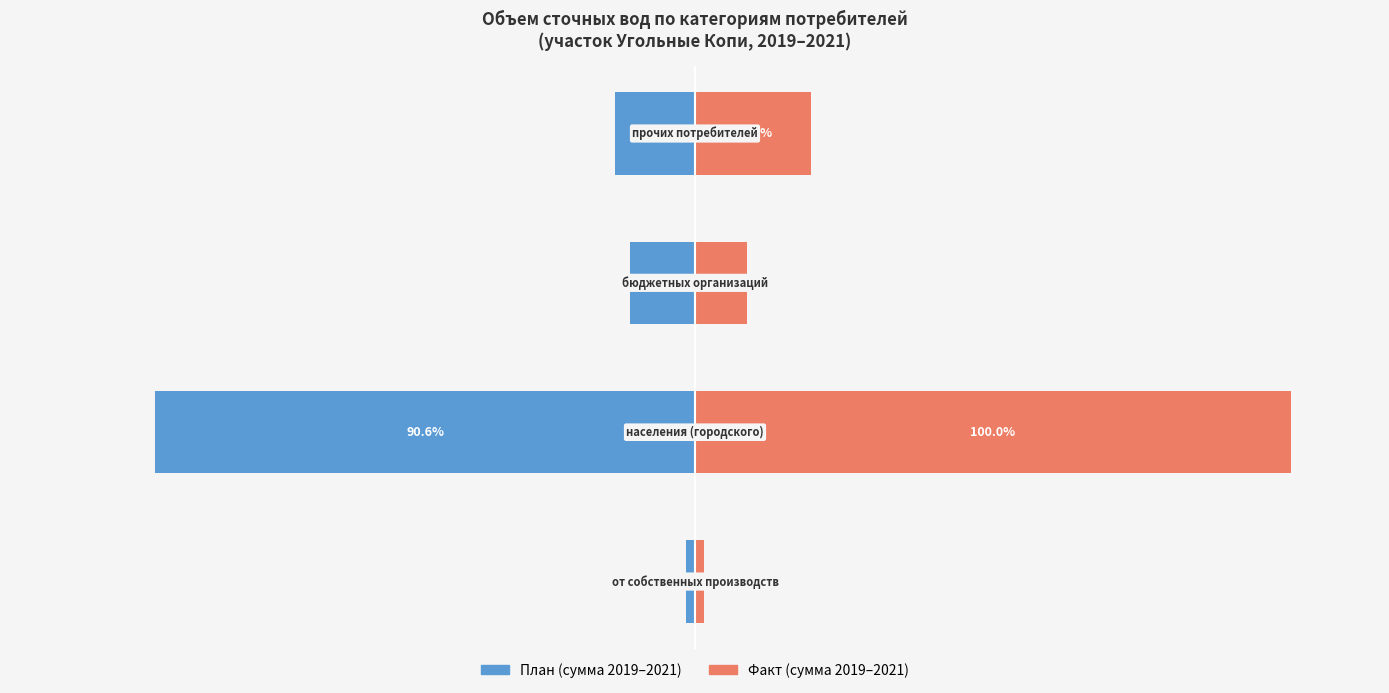

What is the difference between the second highest and second lowest values in the Факт (сумма 2019–2021) series?

10.6